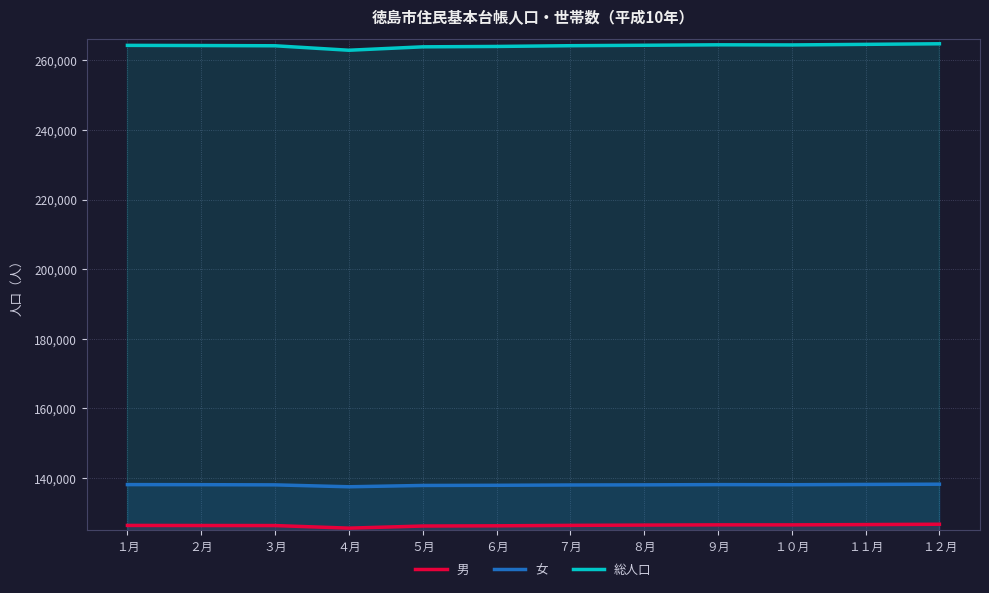

Which label corresponds to the largest value in the chart?

１２月